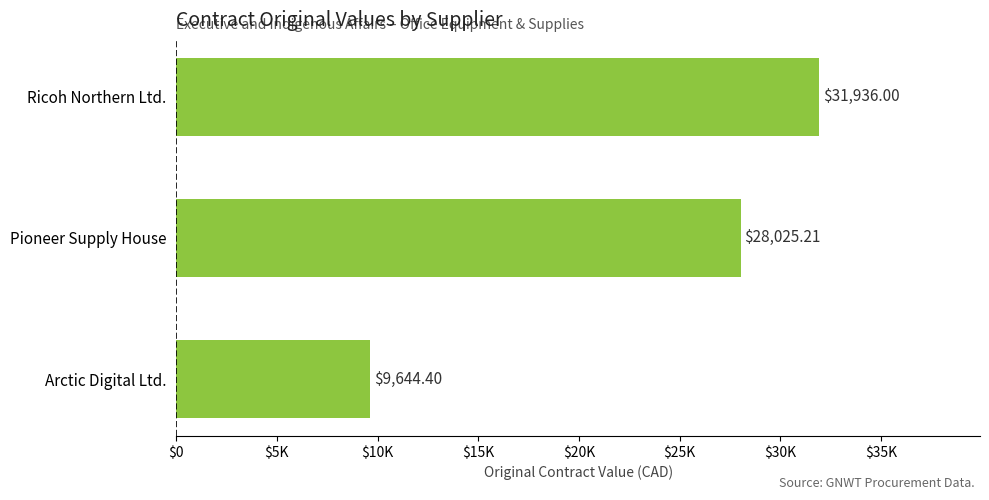

Does the chart contain any negative values?

No